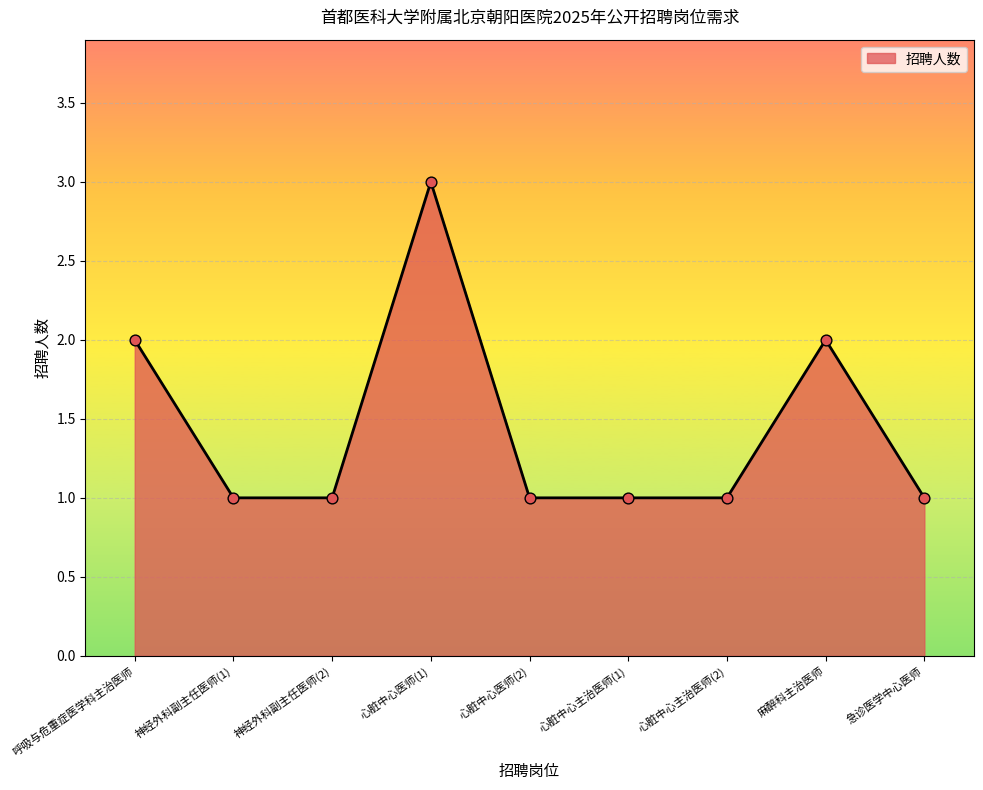

Approximately how many times larger is the value at 神经外科副主任医师(1) compared to 心脏中心医师(2)?

1.0